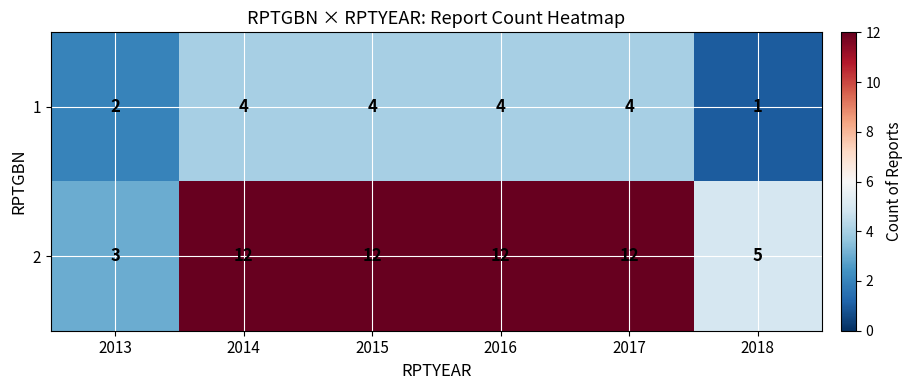

Rank the series by their maximum value, from highest to lowest.

2, 1